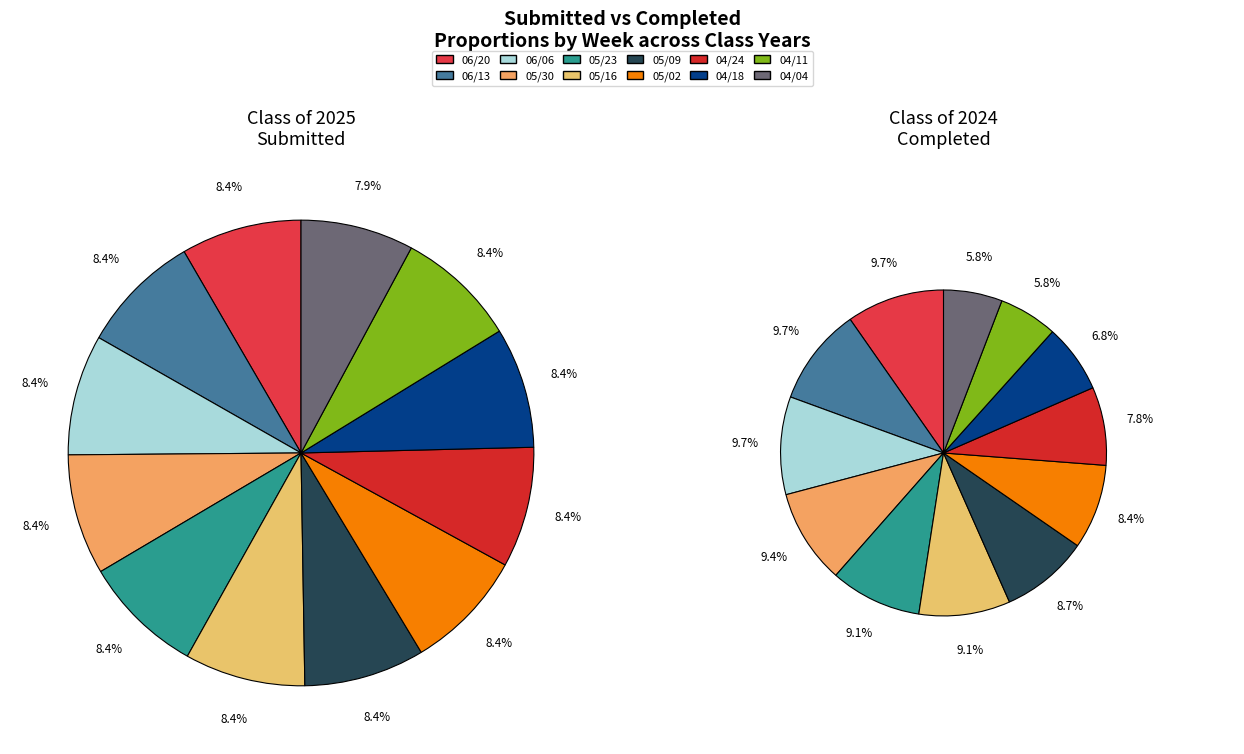

To the nearest percent, what percentage of the pie is 05/16?

9%